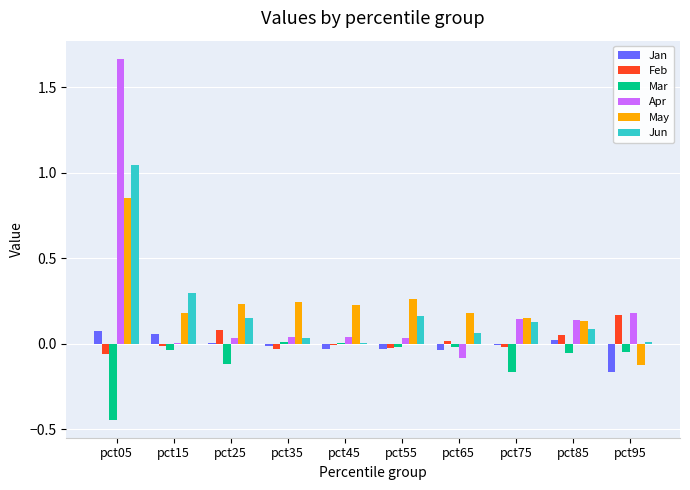

Is the value of Mar at pct55 greater than the value of Apr at pct25?

No